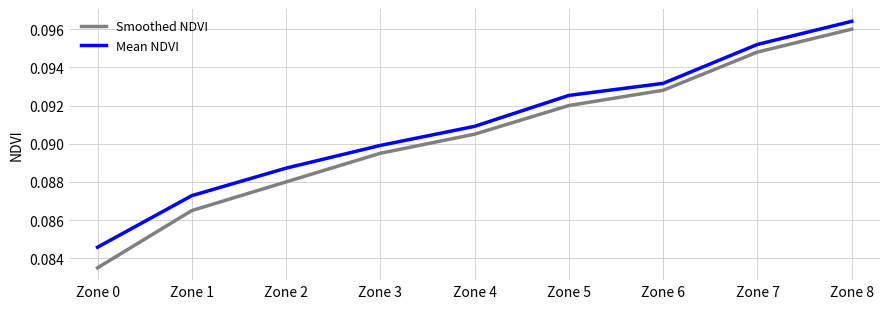

True or false: Smoothed NDVI has more than 2 points higher than both neighbors.

False